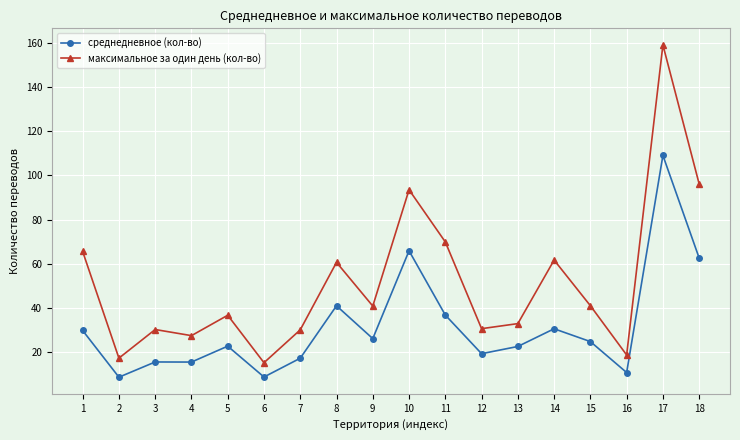

Does the chart have visible grid lines?

Yes